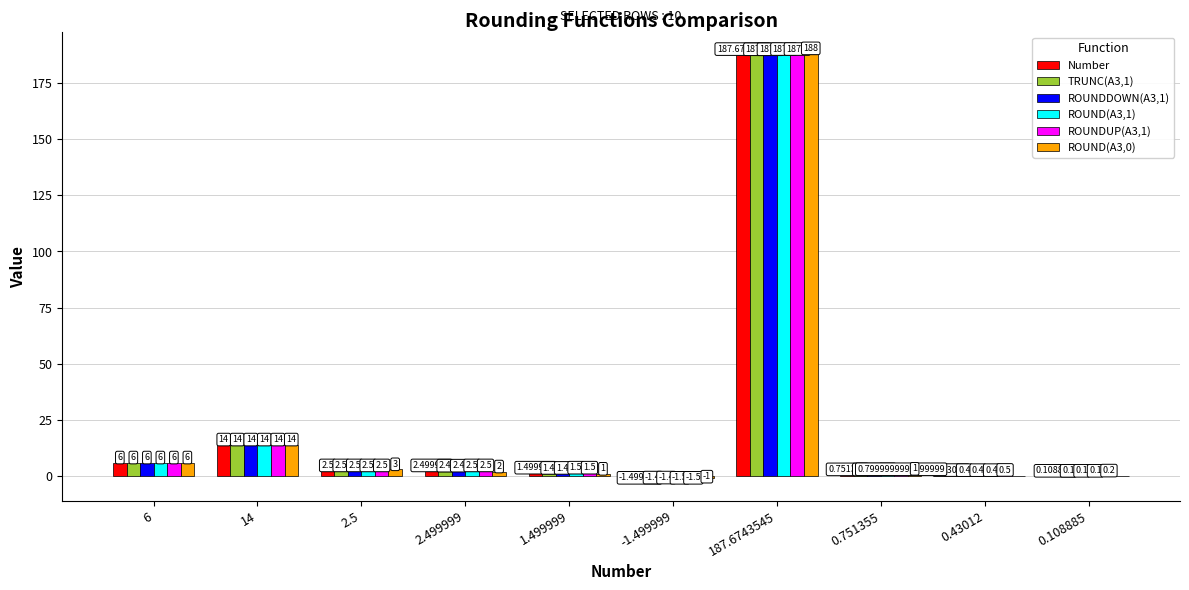

How many groups of bars are there?

10